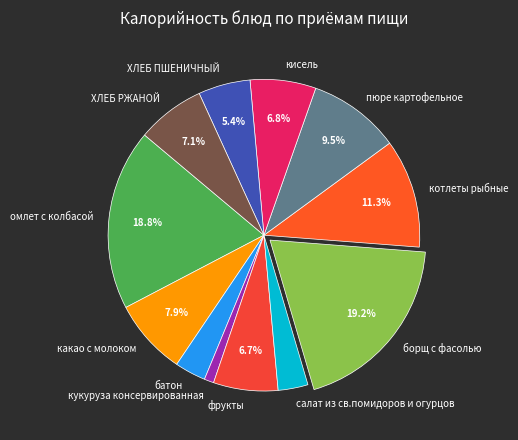

Approximately how many times larger is the value at ХЛЕБ РЖАНОЙ compared to котлеты рыбные?

0.6